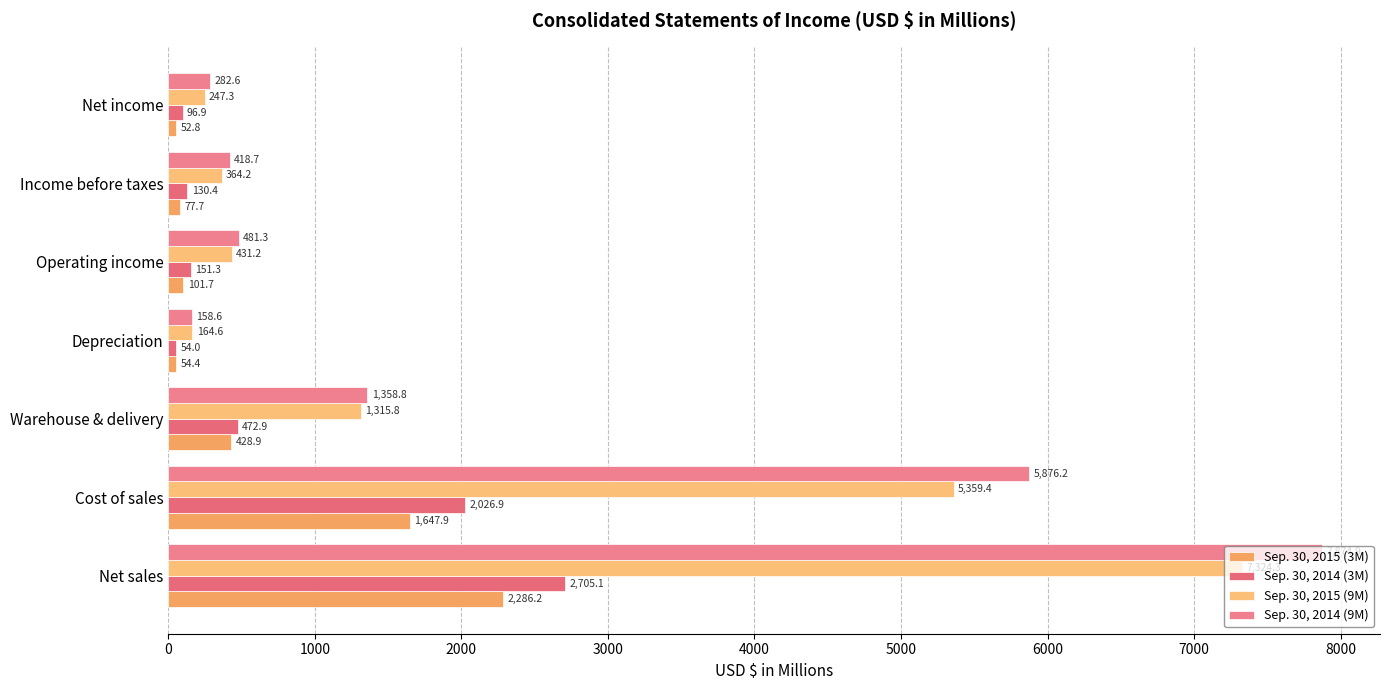

How many data points in Sep. 30, 2014 (9M) are less than 481?

3